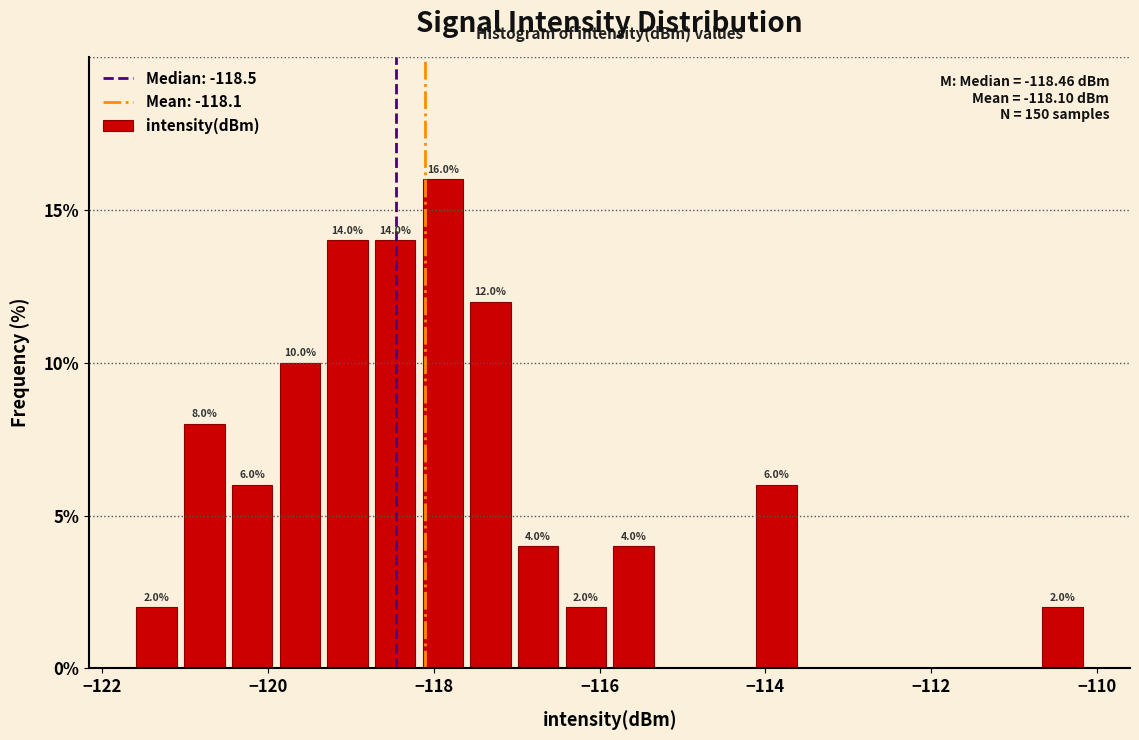

Around what value on the x-axis is the tallest bar? Give the approximate position of its centre, as read against the axis.

-117.8